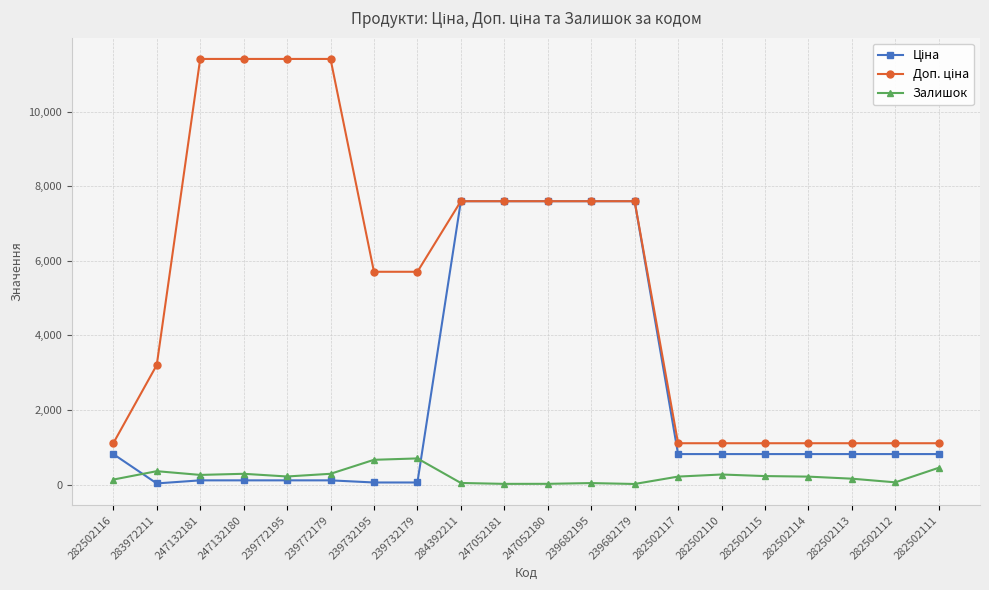

What is the maximum value shown in the chart?

11410.0